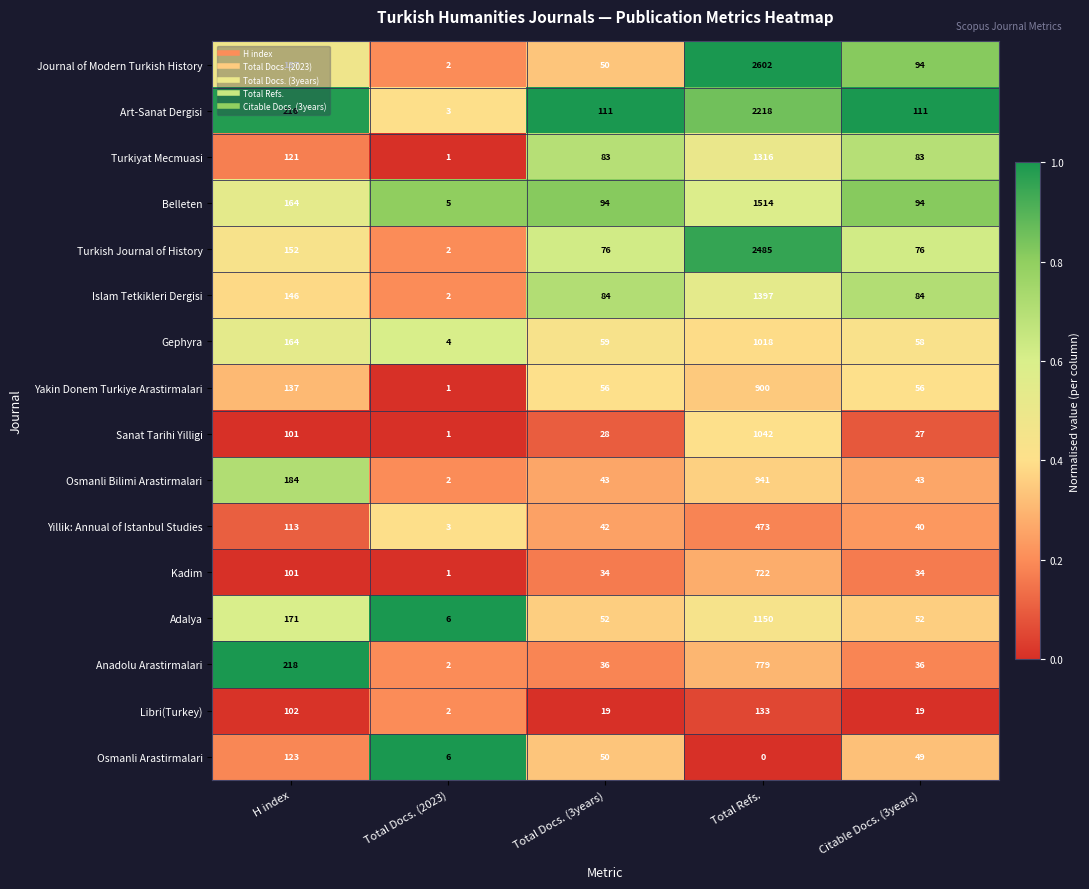

What is the spread (max minus min) of values at Total Docs. (3years)?

92